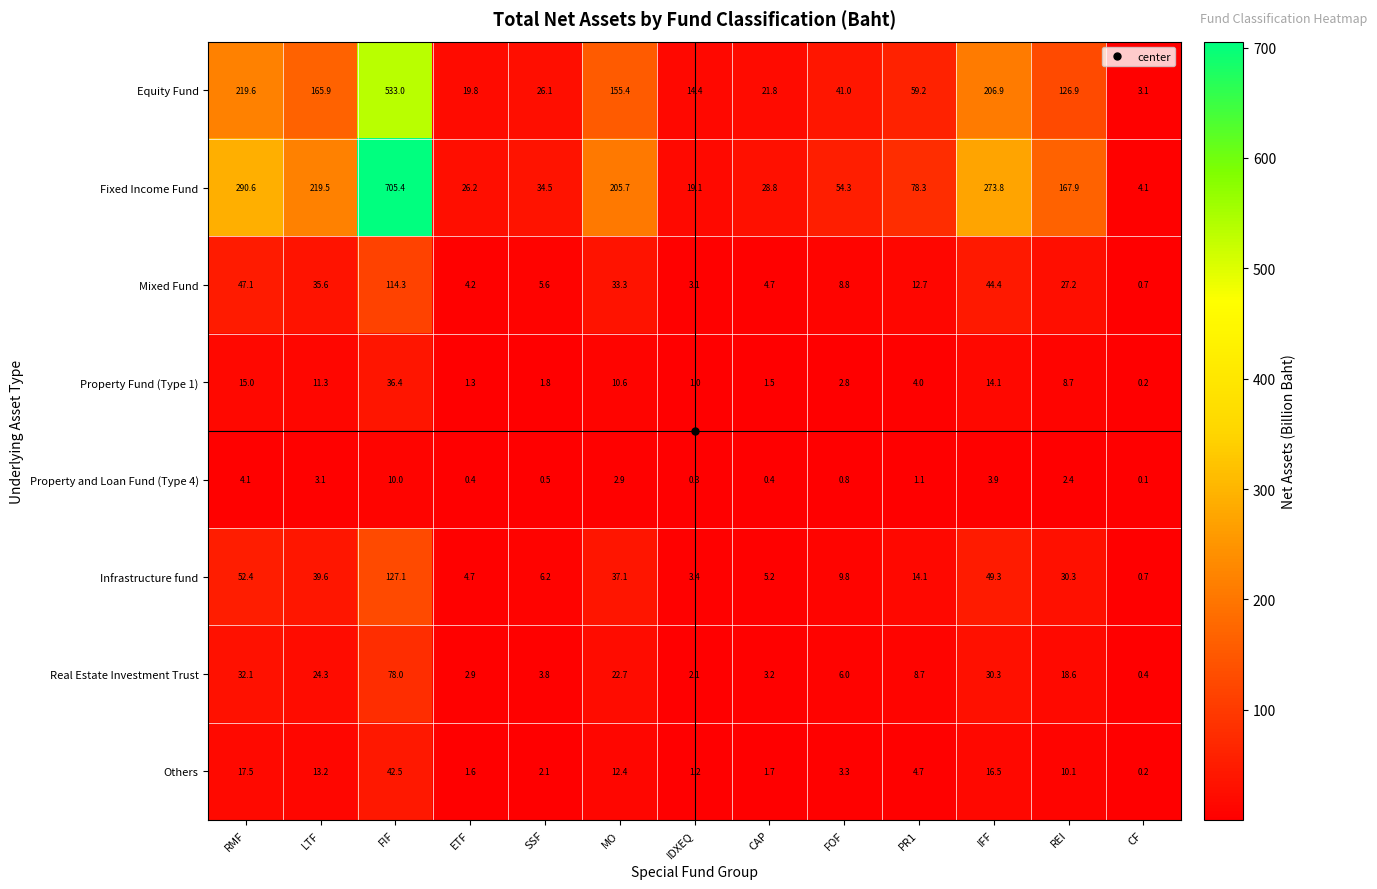

Which series changed the most between ETF and CF?

Fixed Income Fund